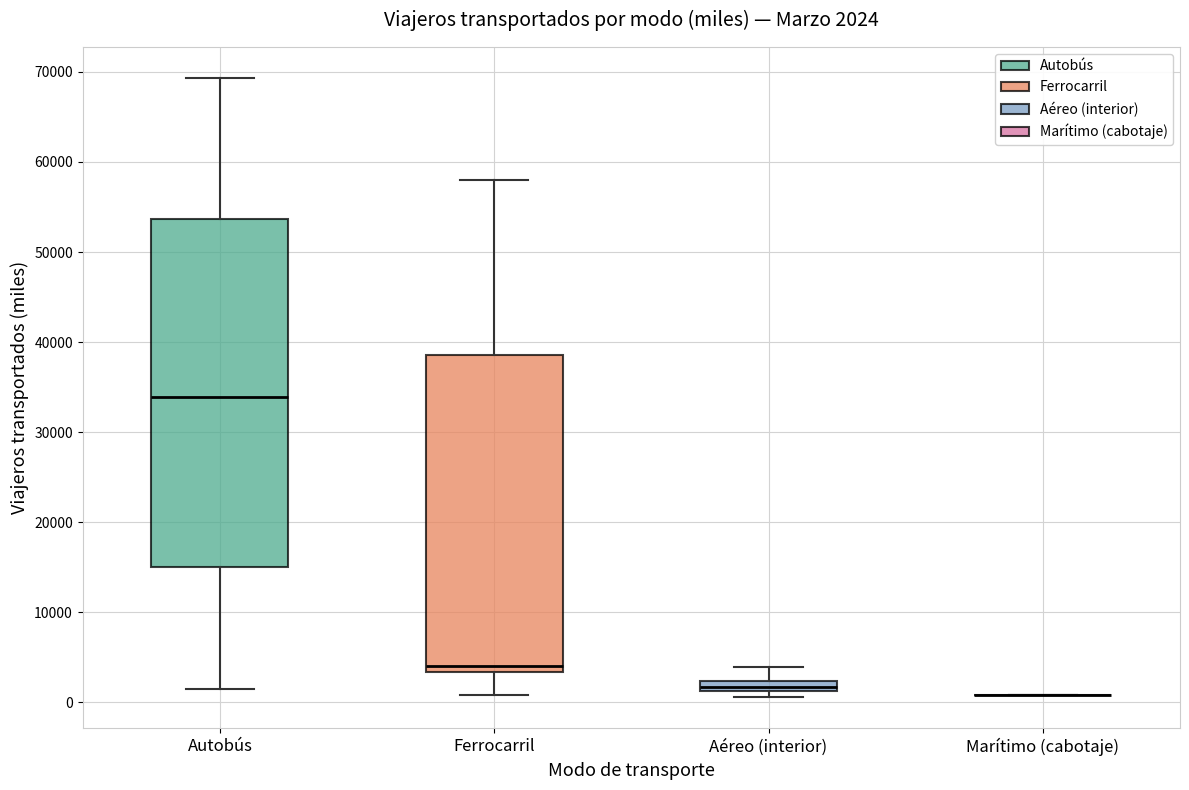

Which box is the tallest, from its lower edge to its upper edge?

Autobús